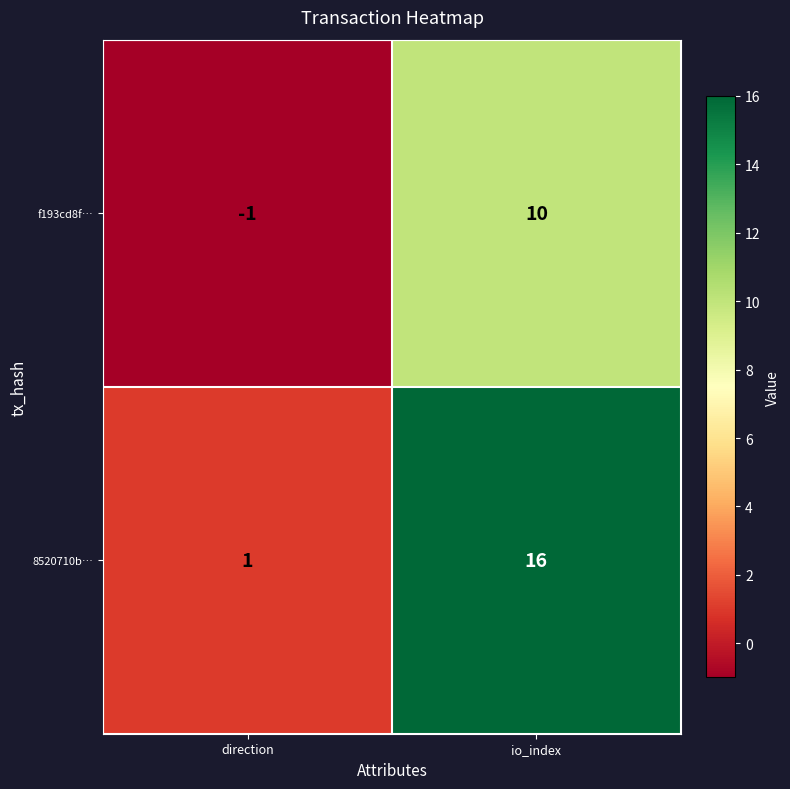

Where is f193cd8f… nearest to the value 4?

direction